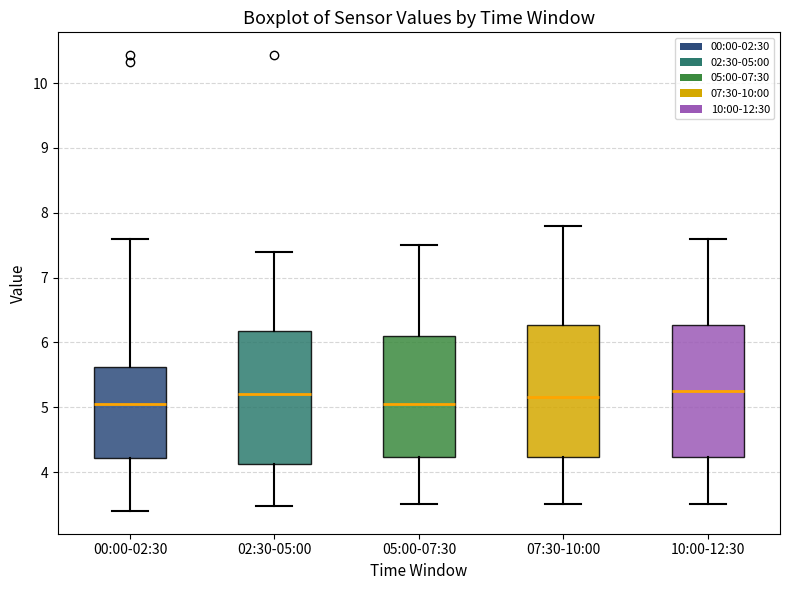

Reading left to right, transcribe this box plot: for each box, give where its median line is, the range the box spans, and where its two whiskers end, as read against the y-axis. The values are not printed on the chart, so give them approximately, as read against the axis.

00:00-02:30: median 5.1, box 4.2 to 5.6, whiskers 3.4 to 7.6
02:30-05:00: median 5.2, box 4.1 to 6.2, whiskers 3.5 to 7.4
05:00-07:30: median 5.1, box 4.2 to 6.1, whiskers 3.5 to 7.5
07:30-10:00: median 5.2, box 4.2 to 6.3, whiskers 3.5 to 7.8
10:00-12:30: median 5.3, box 4.2 to 6.3, whiskers 3.5 to 7.6